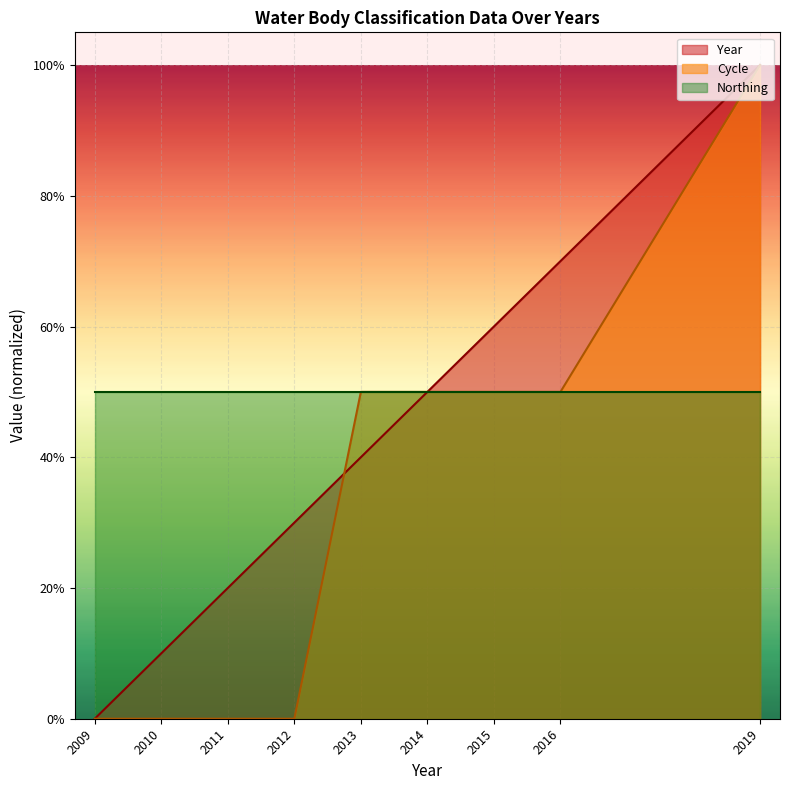

List the series in order of their overall mean, lowest first.

Cycle, Year, Northing